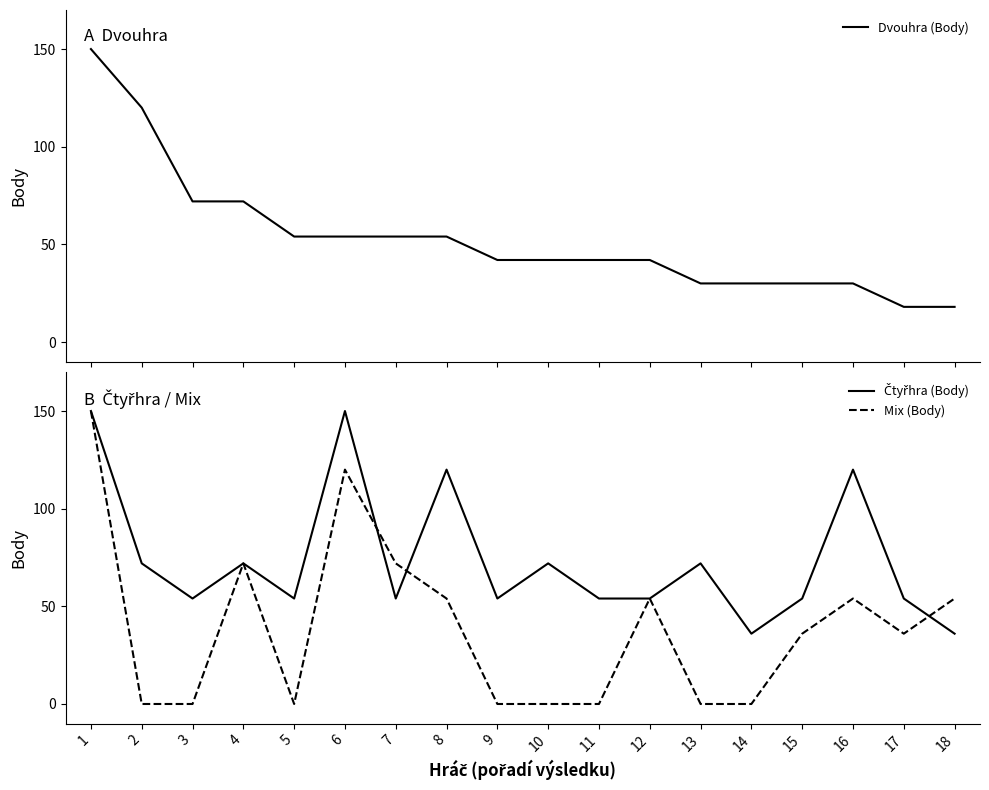

Is it true that Čtyřhra (Body) equals 34 at 12?

False